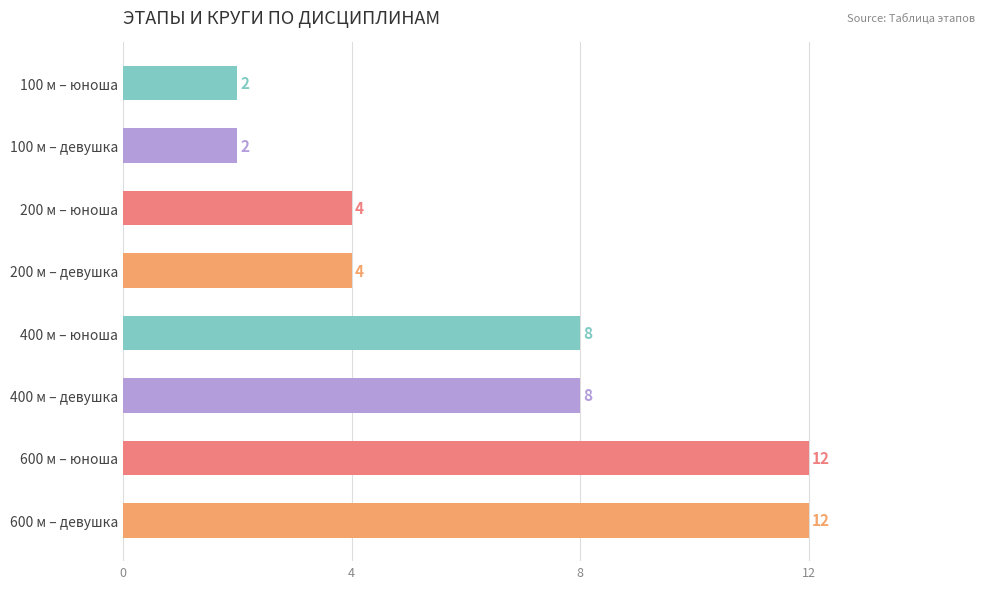

What value does the data have at 200 м – юноша, to the nearest 5?

5